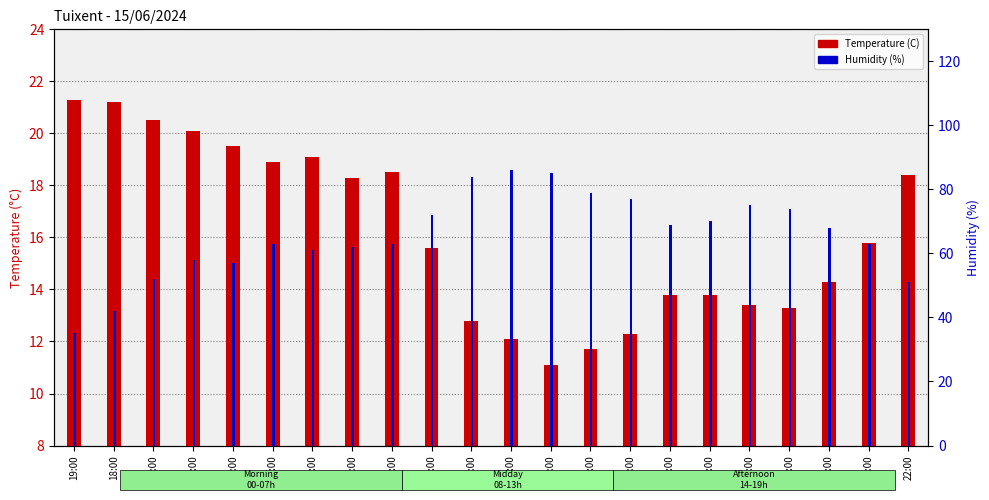

At which category is the sum across all series the highest?

08:00